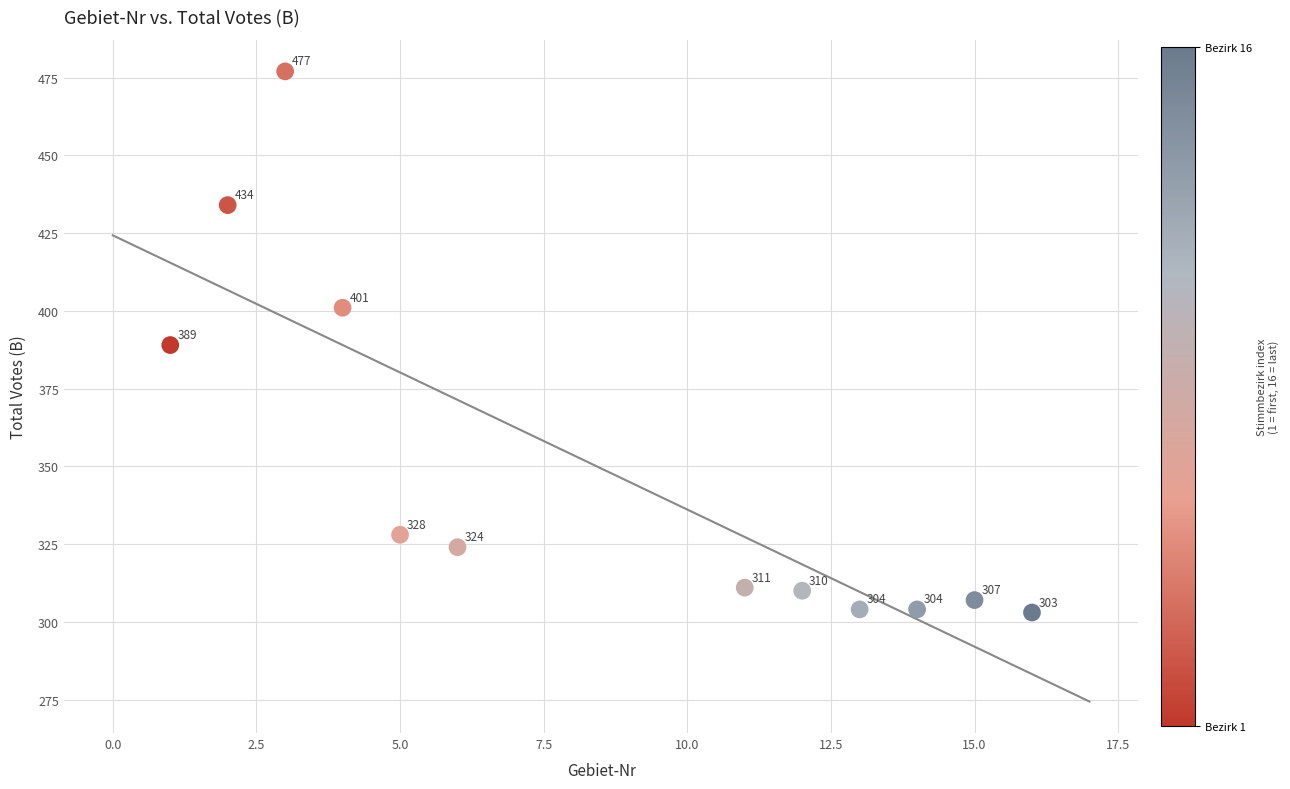

What is the range of X values (max minus min)?

15